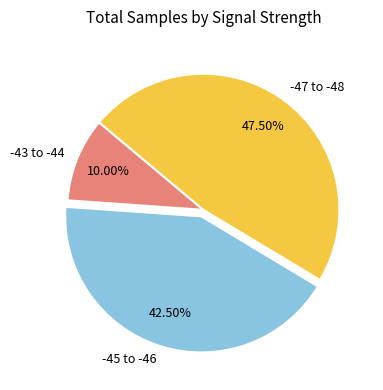

Between -43 to -44 and -45 to -46, which is larger?

-45 to -46